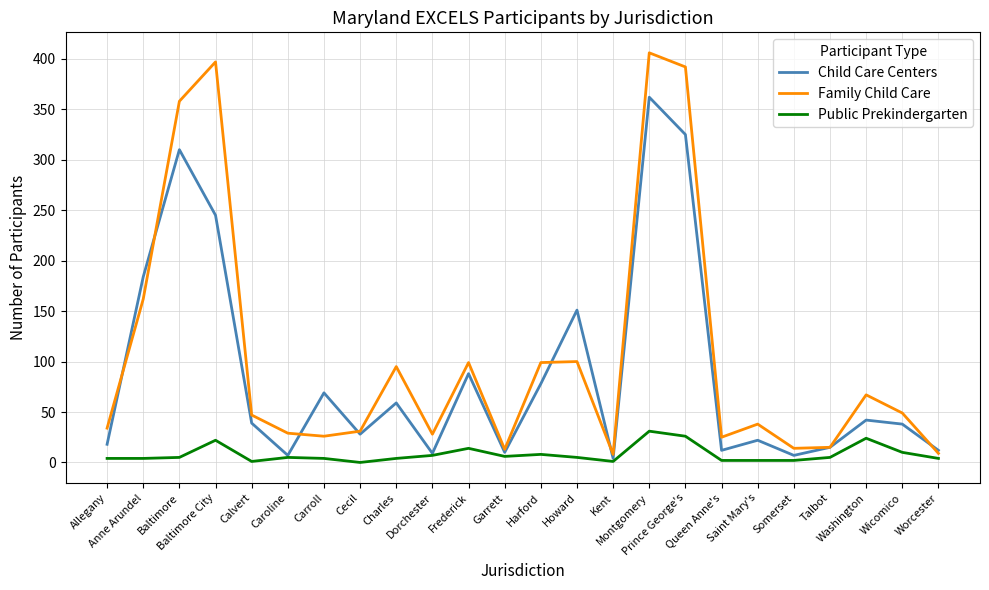

How many interior local valleys does the Family Child Care series have?

6